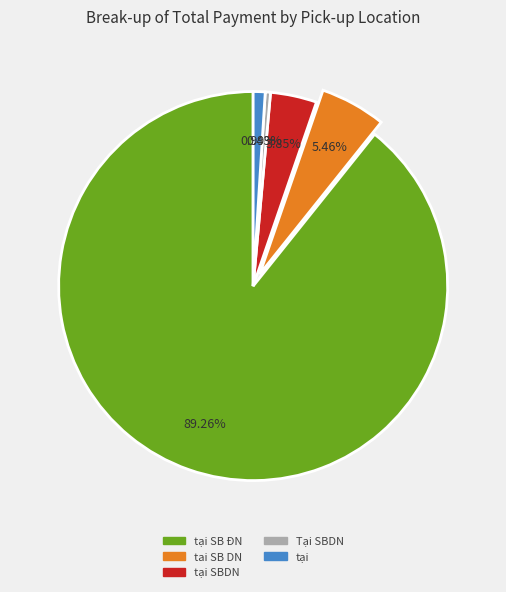

Is there any slice that represents more than half of the pie?

Yes